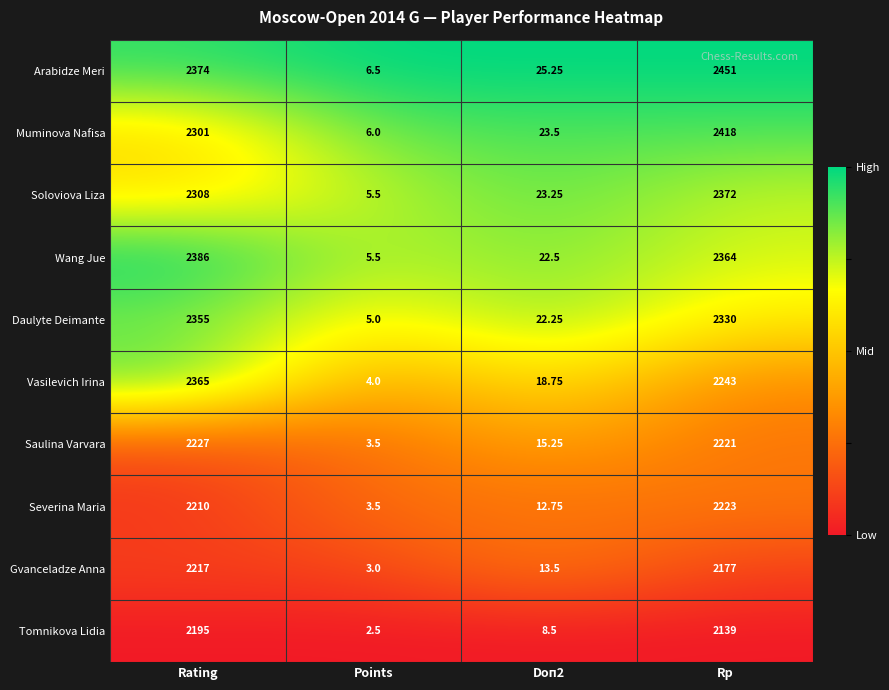

Where is Muminova Nafisa nearest to the value 1212?

Rating